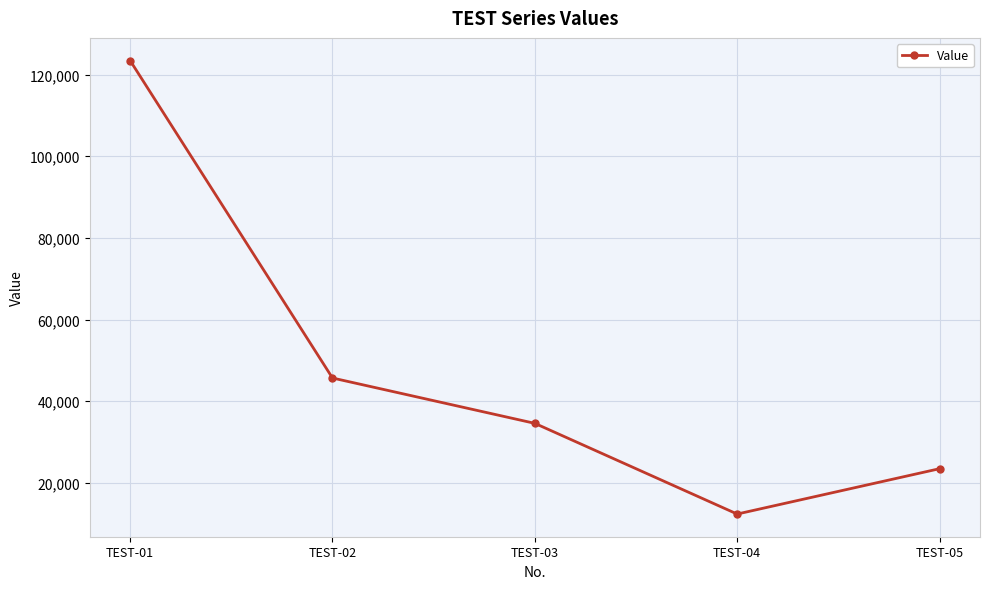

What is the difference between the maximum and second lowest values?

100000